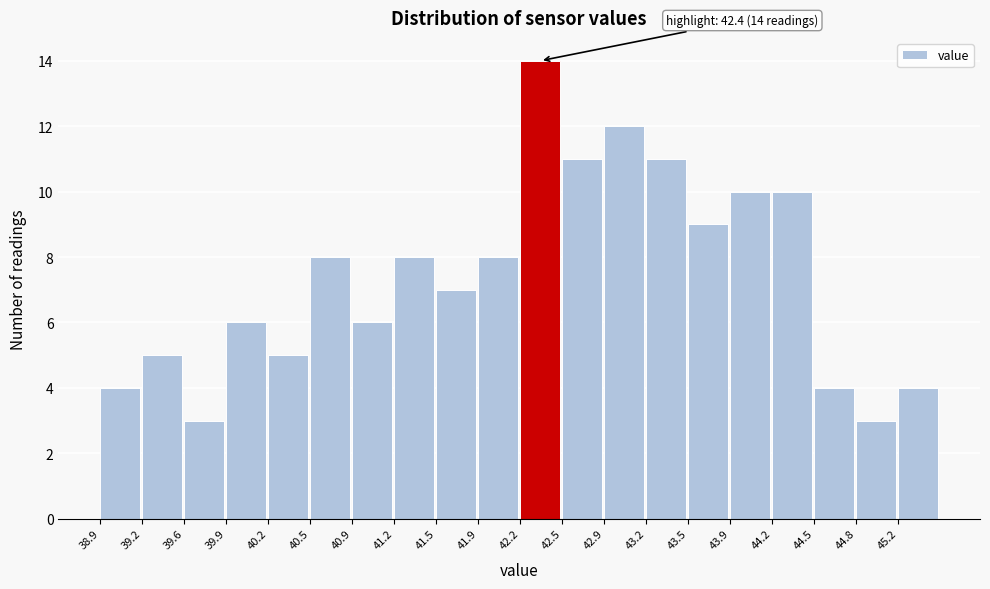

Which range on the x-axis has the tallest bar?

42.20 to 42.53